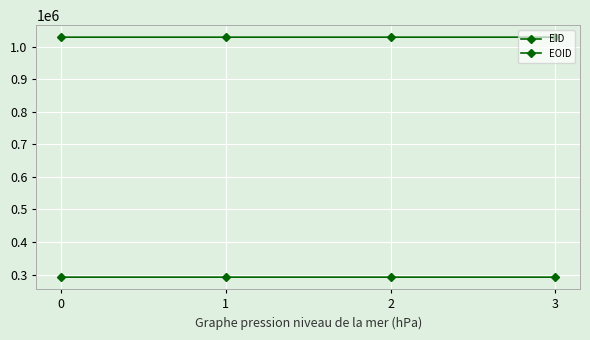

What is the value of the EOID point at the 4th from the left?

1029091